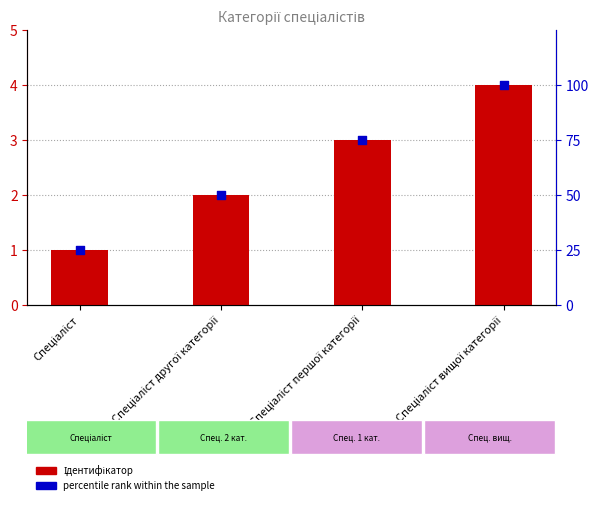

At which category is the sum across all series the highest?

Спеціаліст вищої категорії